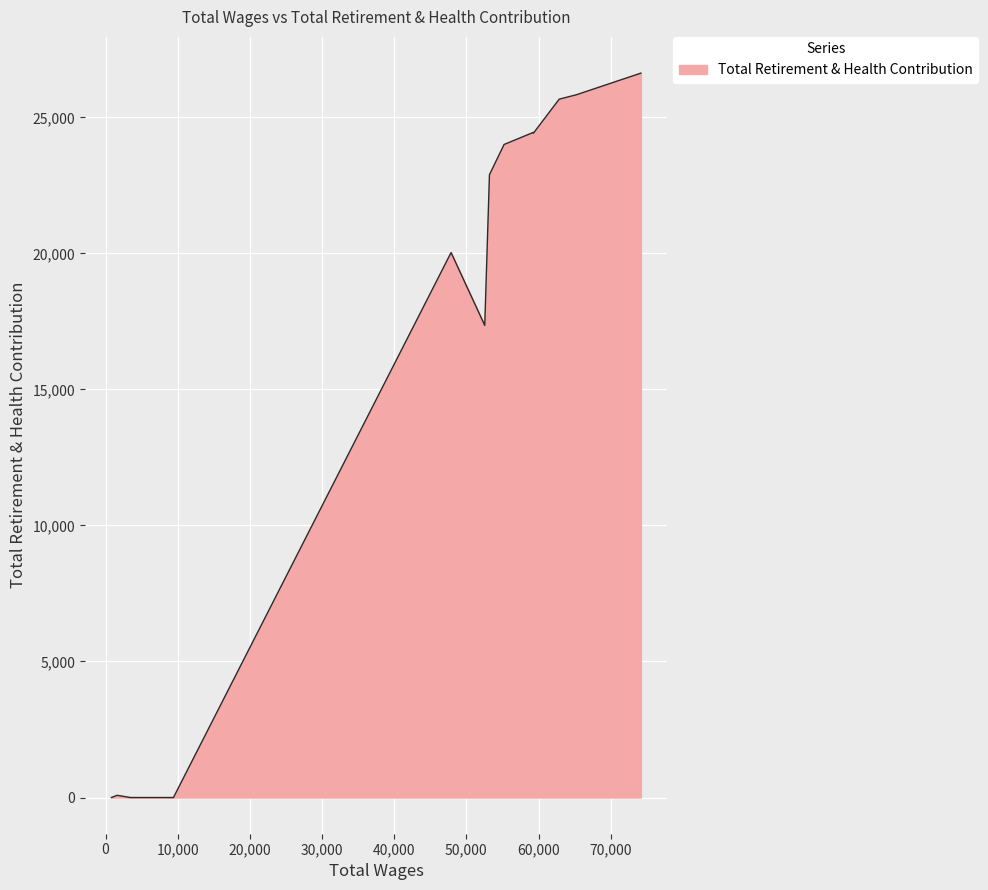

What is the greatest value displayed?

26625